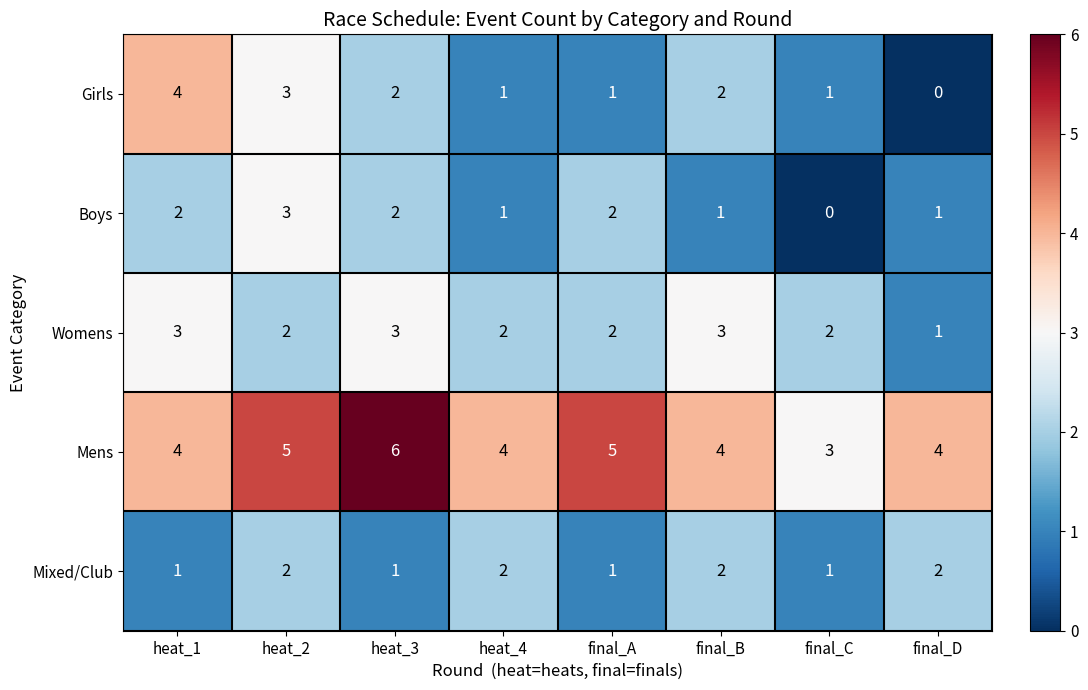

At which label does Womens first exceed 2?

heat_1